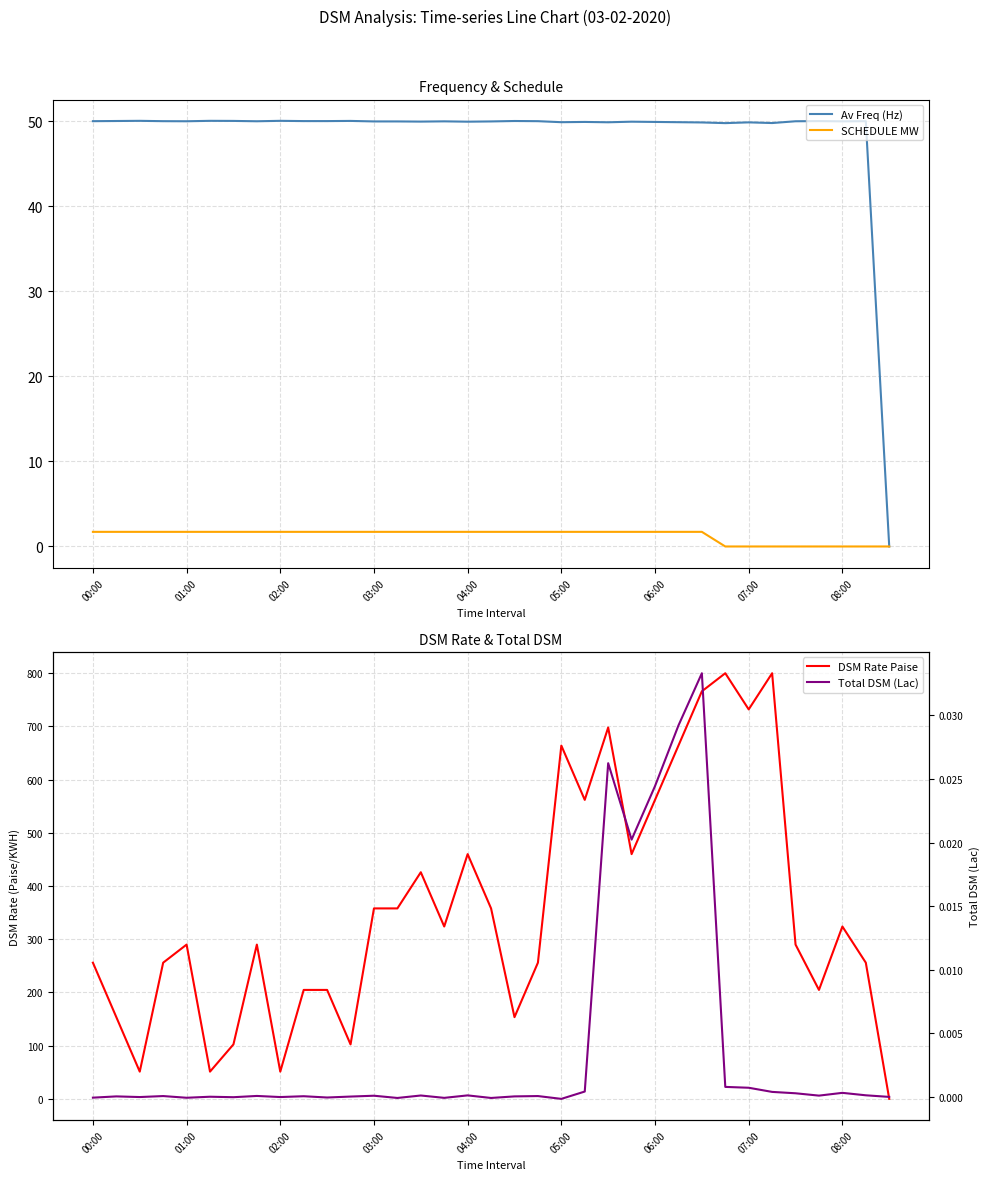

The DSM Rate Paise series shows 562.0 at 21. True or false?

True